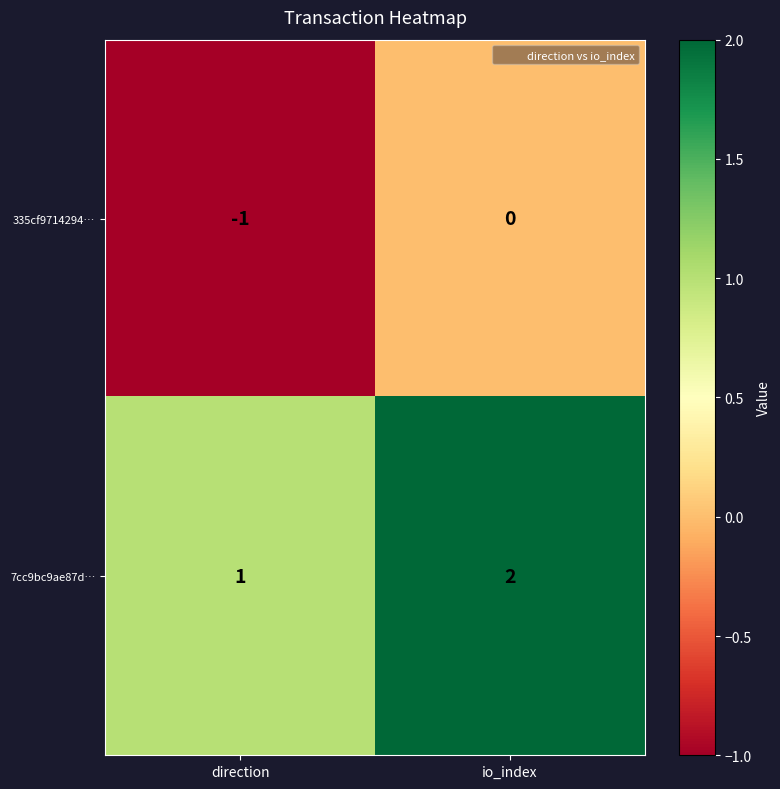

List the series in order of their overall mean, highest first.

7cc9bc9ae87d…, 335cf9714294…